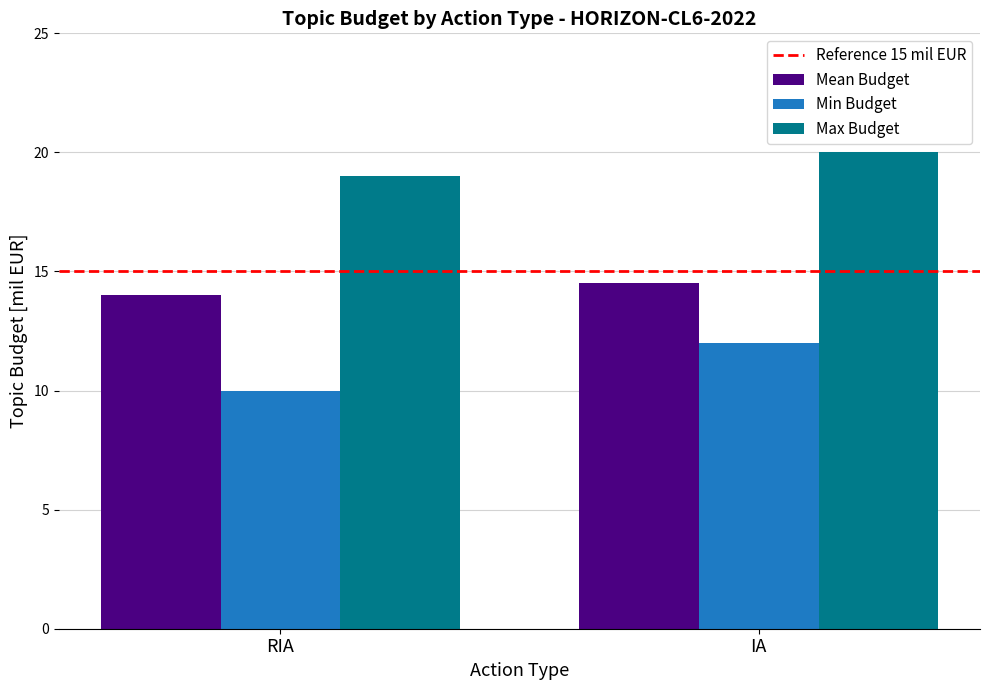

At how many categories does at least one series exceed 11?

2